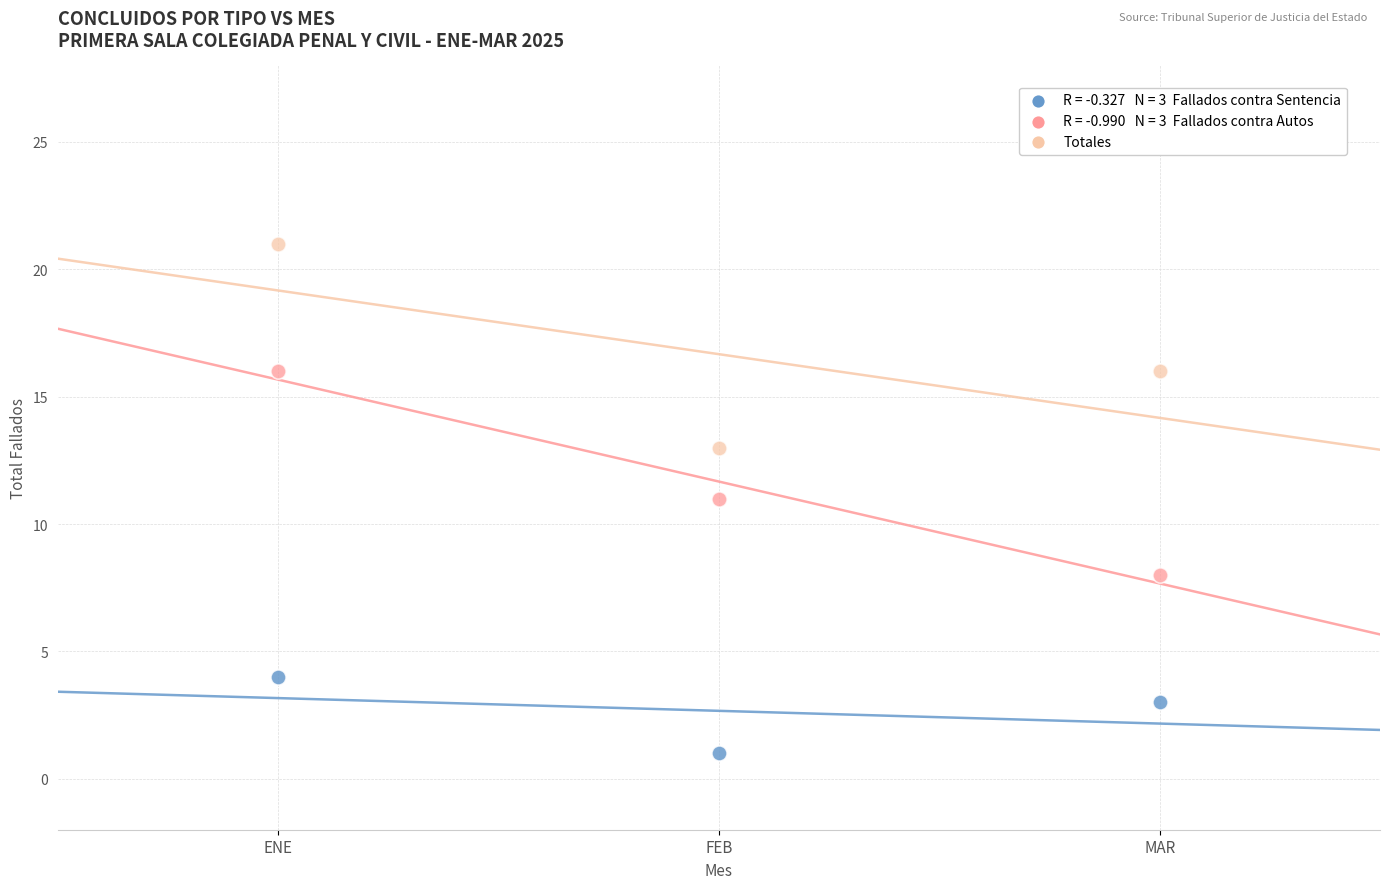

Across all data points, what is the average Y value?

10